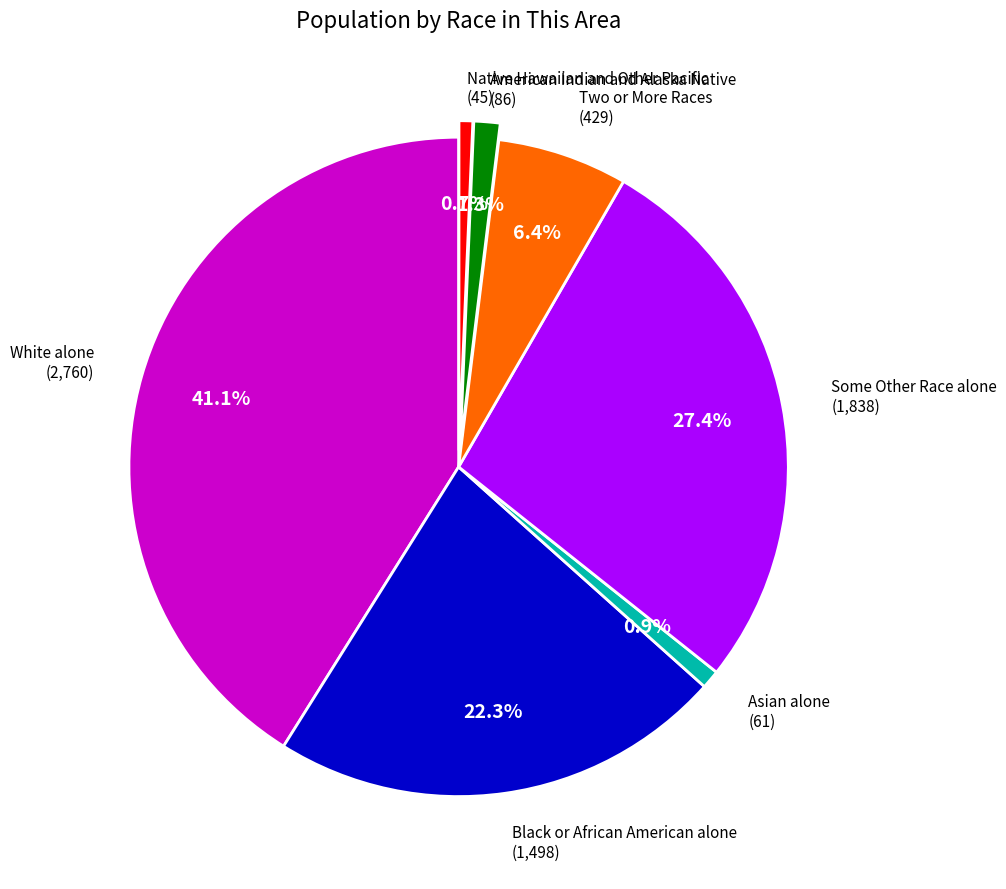

To the nearest percent, what is the average slice percentage?

14%